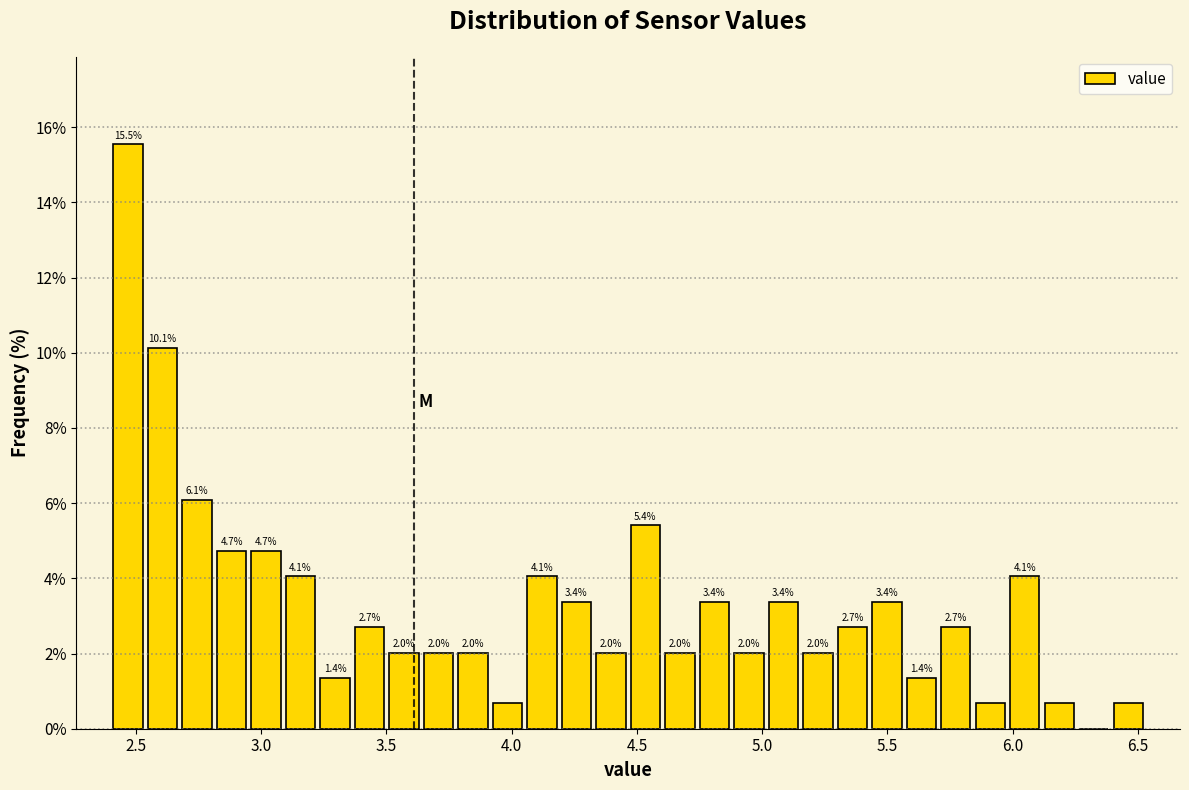

Around what value on the x-axis is the tallest bar? Give the approximate position of its centre, as read against the axis.

2.45